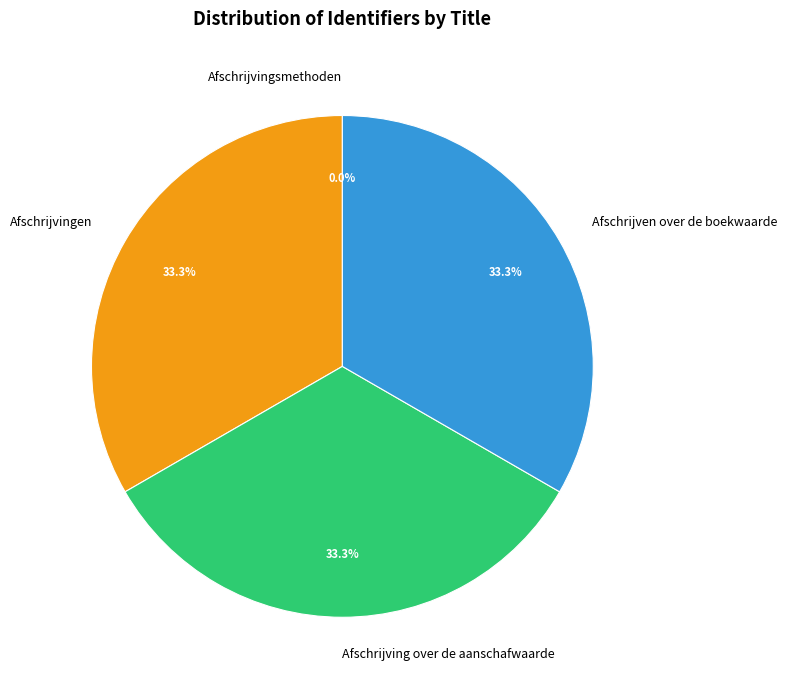

Does Afschrijven over de boekwaarde represent more than half of the total?

No